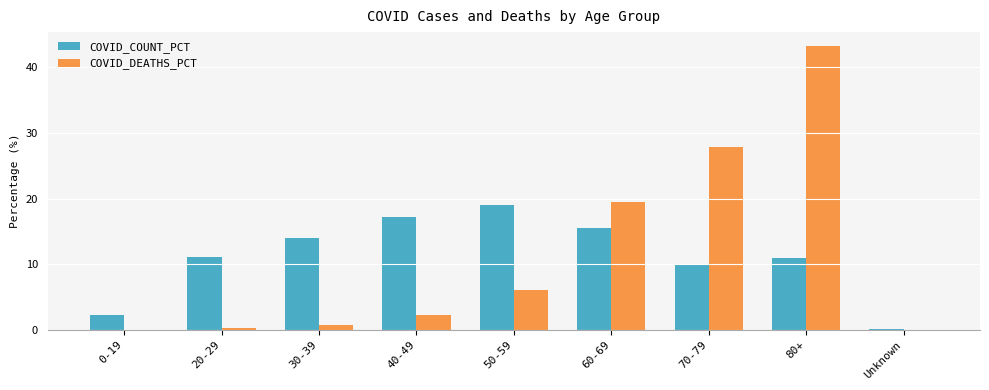

At which category is the sum across all series the highest?

80+